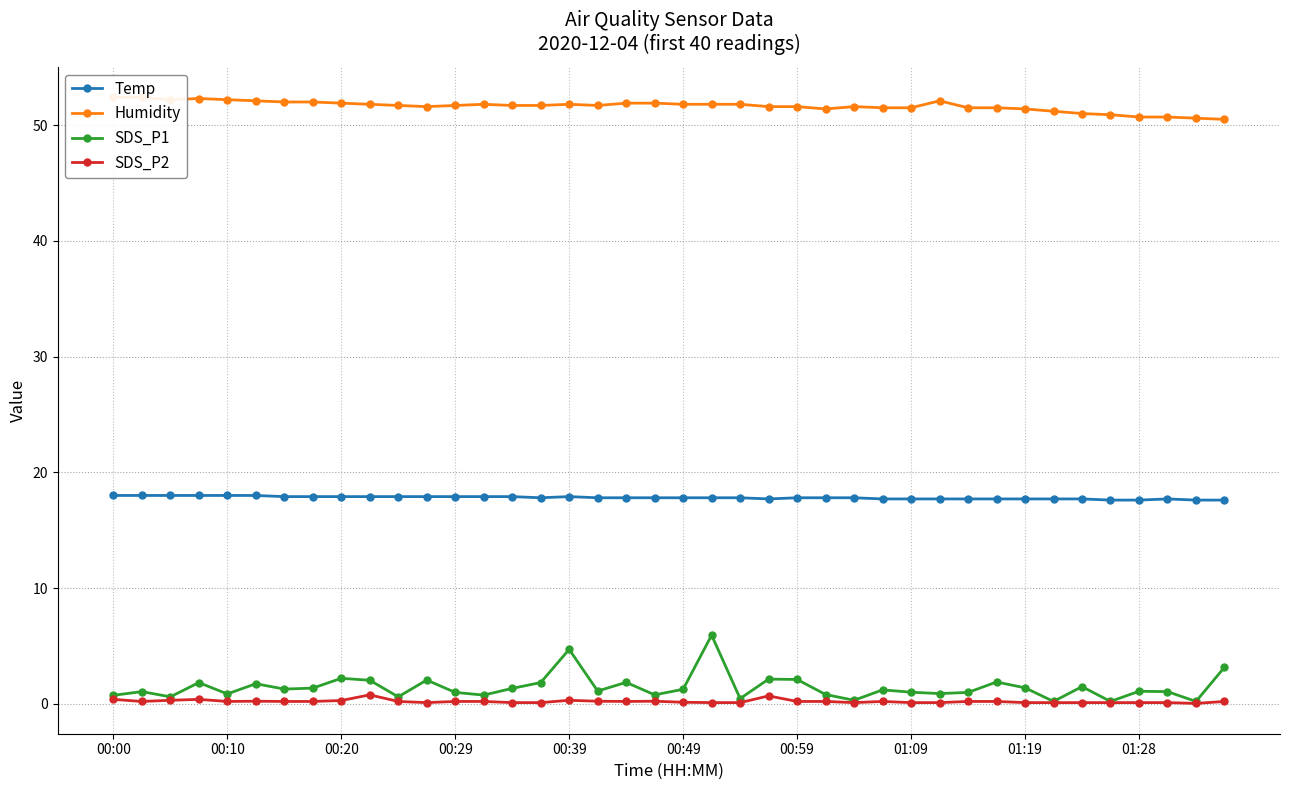

At 13, list the series in order from smallest to largest.

SDS_P2, SDS_P1, Temp, Humidity